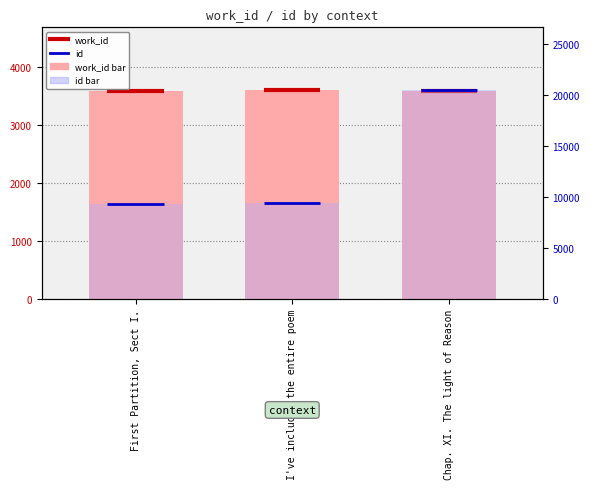

What is the value of the id bar at the 2nd from the left?

9295